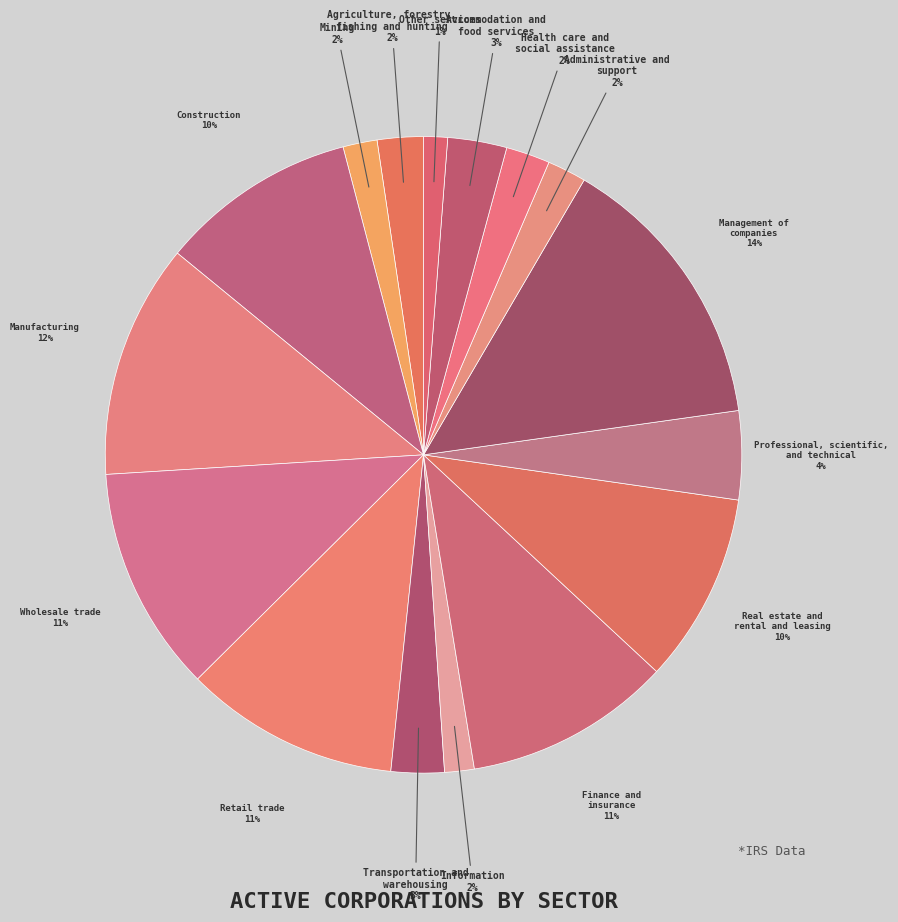

How many segments does this pie chart have?

16